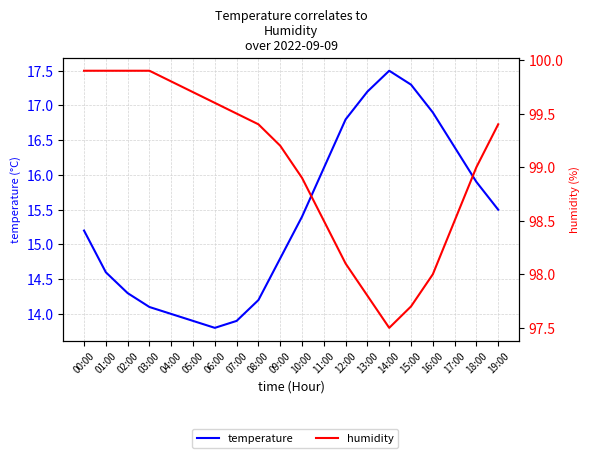

True or false: humidity has a value of 61.1 at 02:00.

False